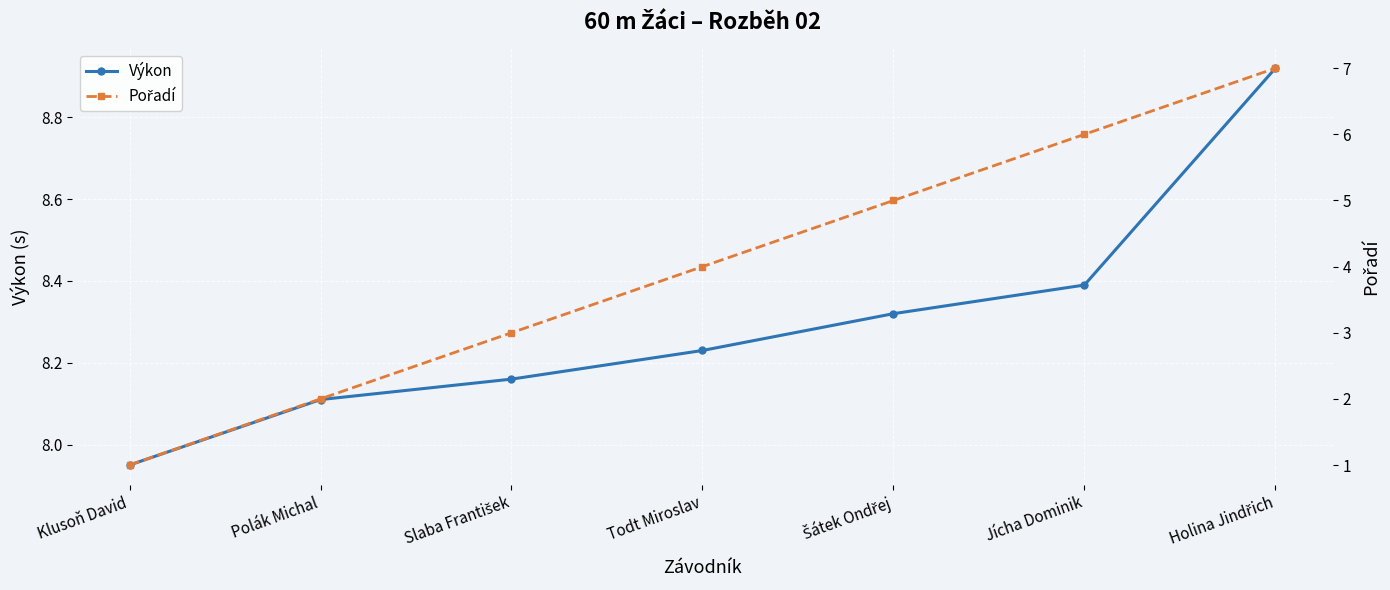

What position from the left is Klusoň David?

1